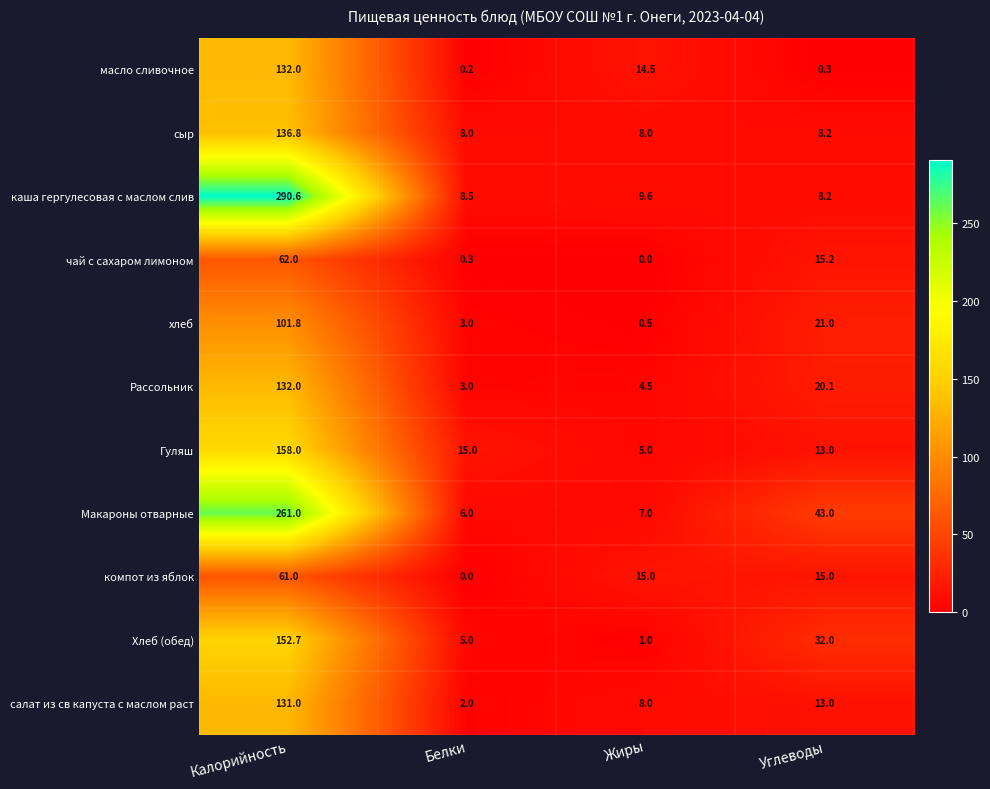

Which series changed the most between Жиры and Углеводы?

Макароны отварные